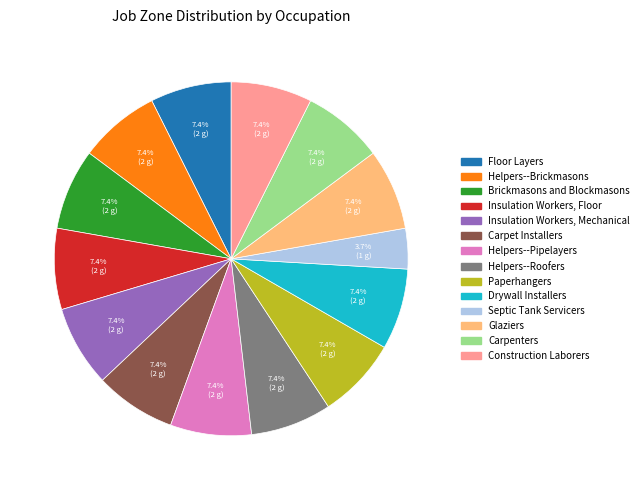

Which slice is the smallest?

Septic Tank Servicers